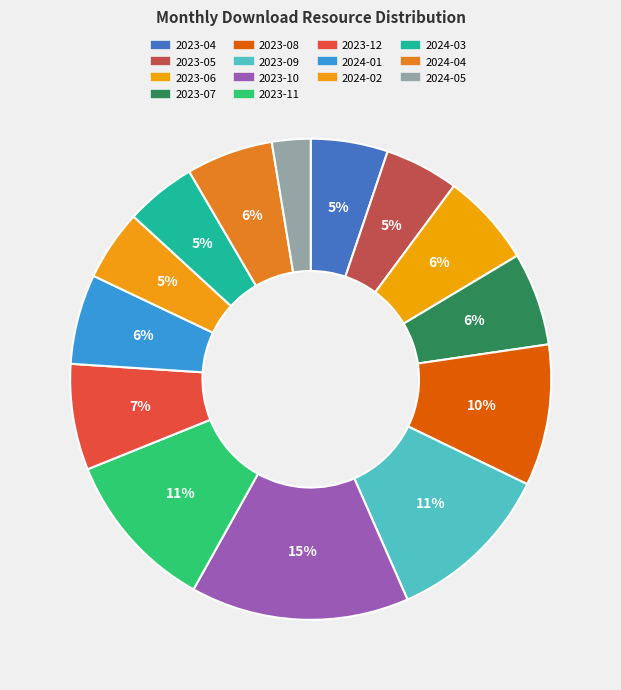

What percentage is the 2024-04 slice, to the nearest percent?

6%